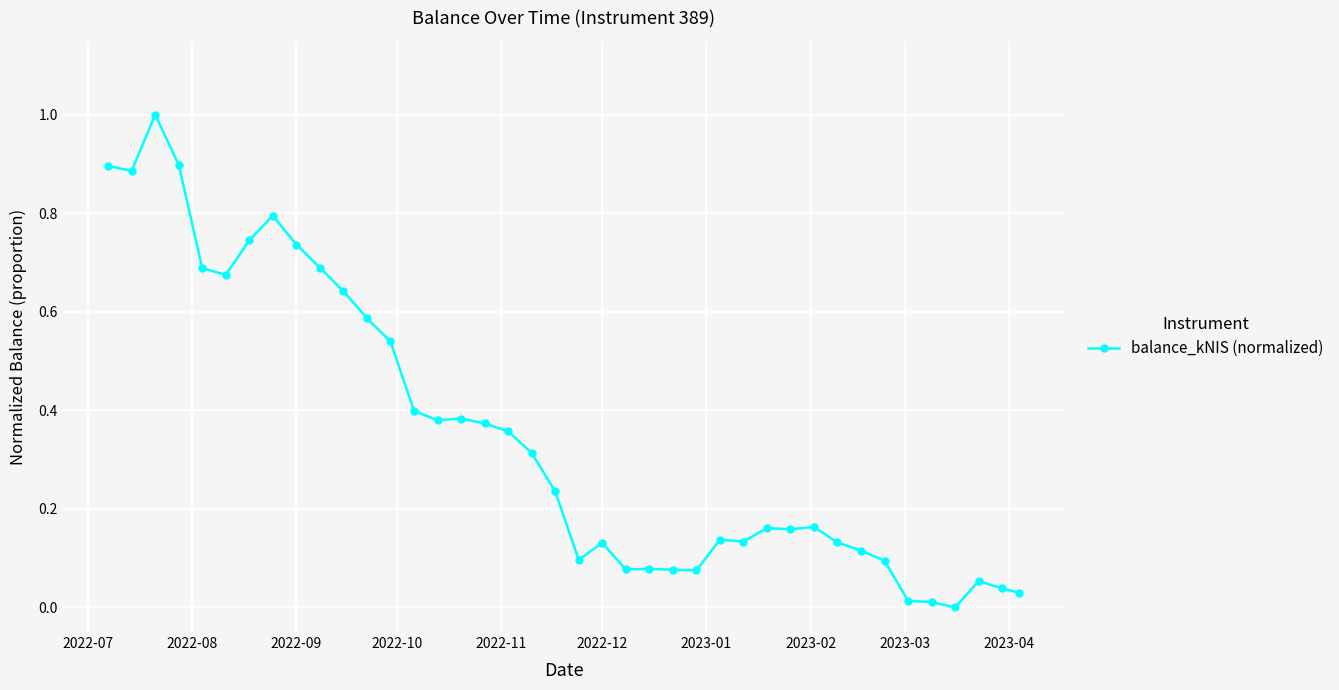

What is the sum of all values?

14.0